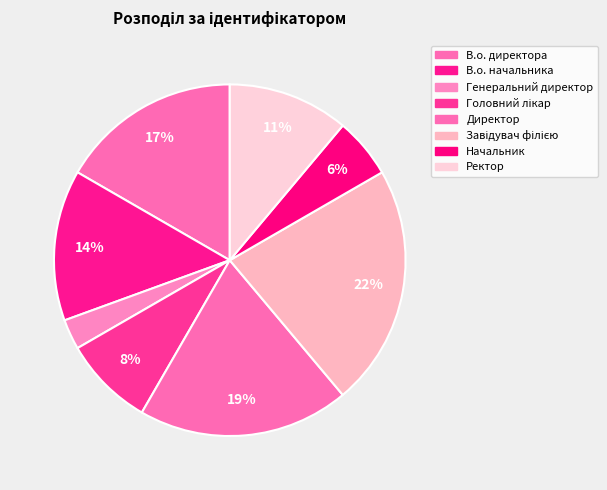

To the nearest percent, what is the combined percentage of Головний лікар and Генеральний директор?

11%